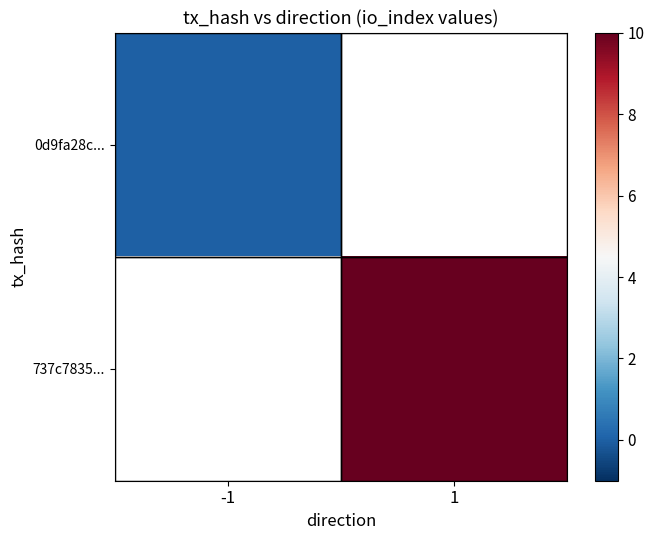

At which label is 0d9fa28c... closest to 0?

-1